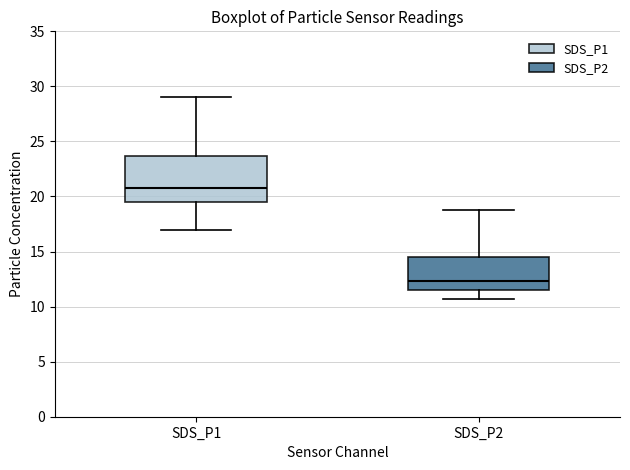

Which box has the highest median line?

SDS_P1